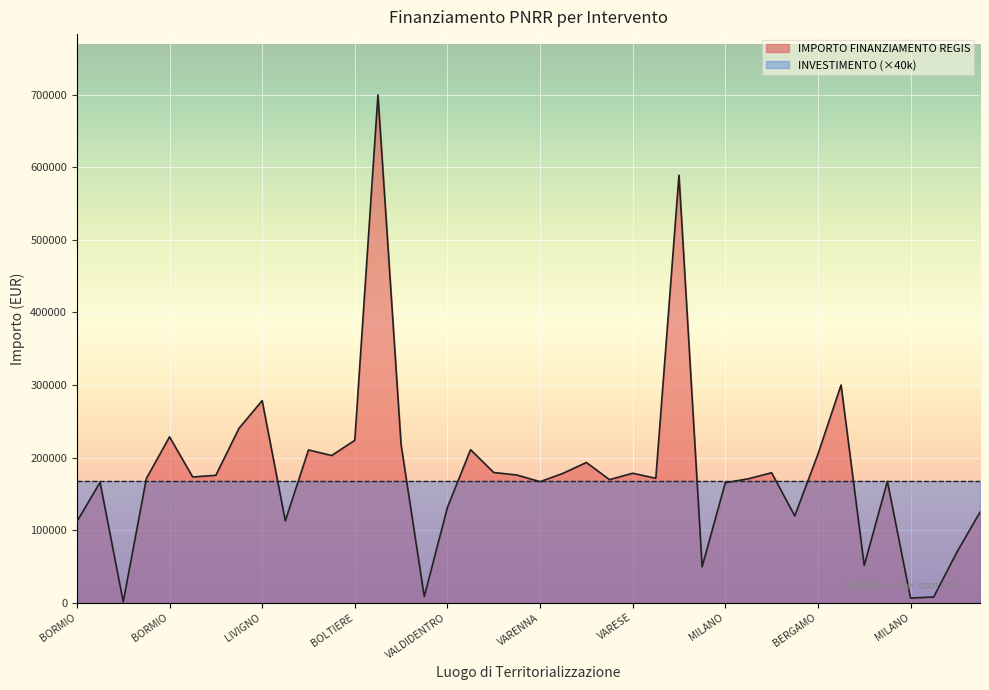

The value at BLEVIO is 51240.0. True or false?

True